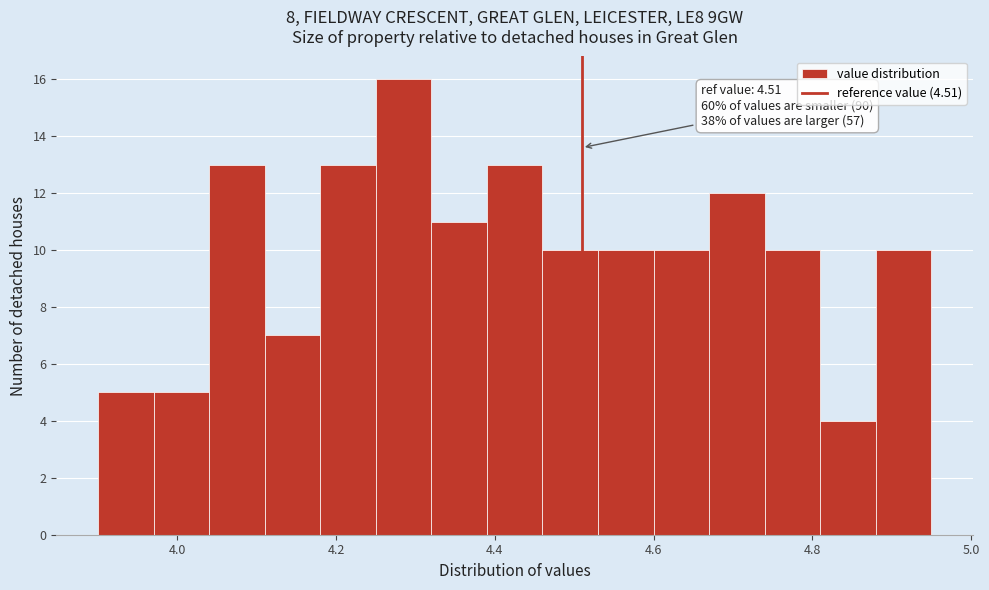

Around what value on the x-axis is the tallest bar? Give the approximate position of its centre, as read against the axis.

4.28